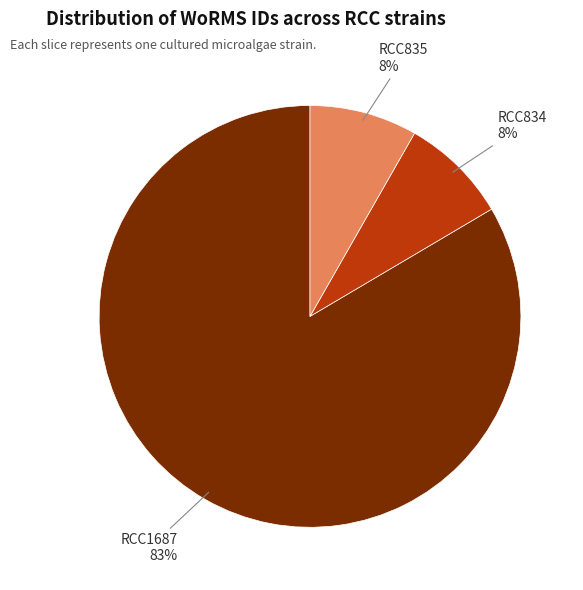

To the nearest percent, what portion does RCC835 represent?

8%